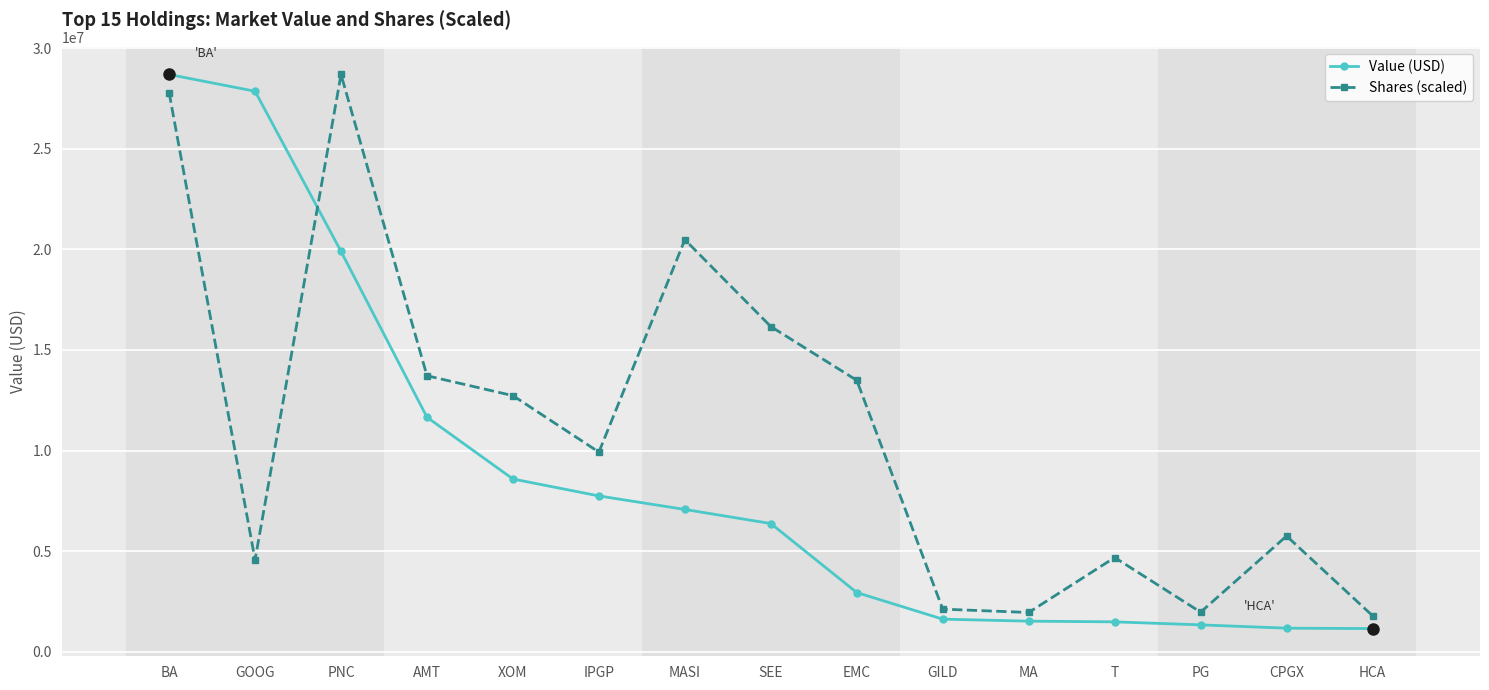

Count the number of categories in the chart.

15